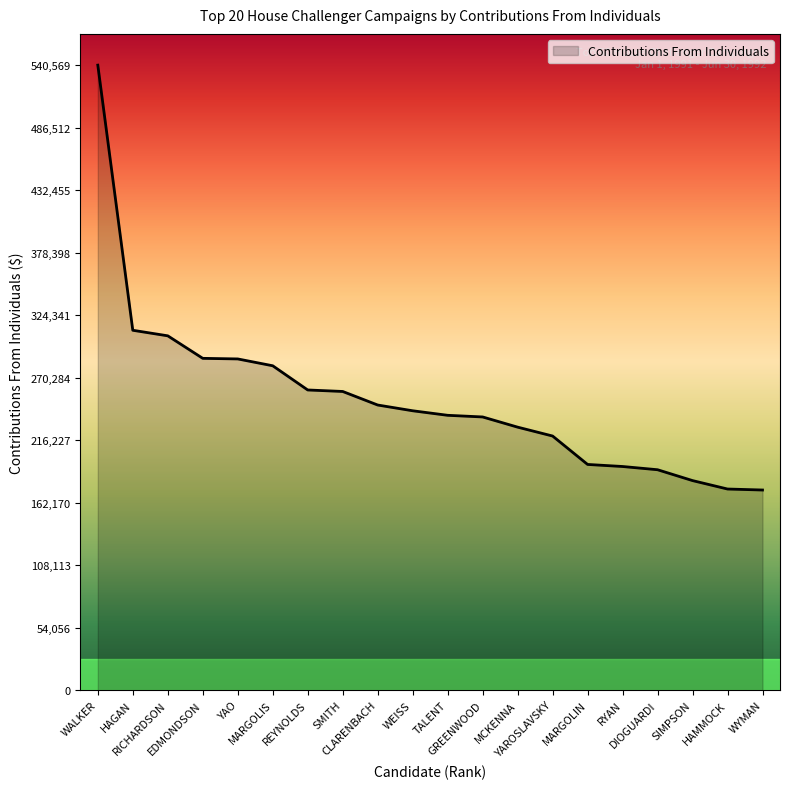

What is the difference between the maximum and minimum values?

367440